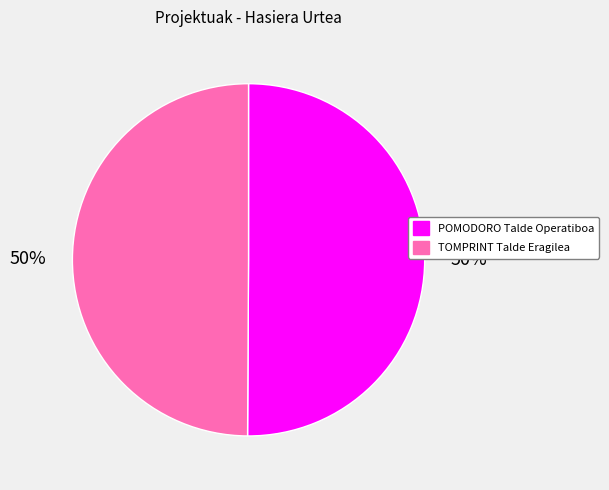

Count the number of slices in the pie.

2